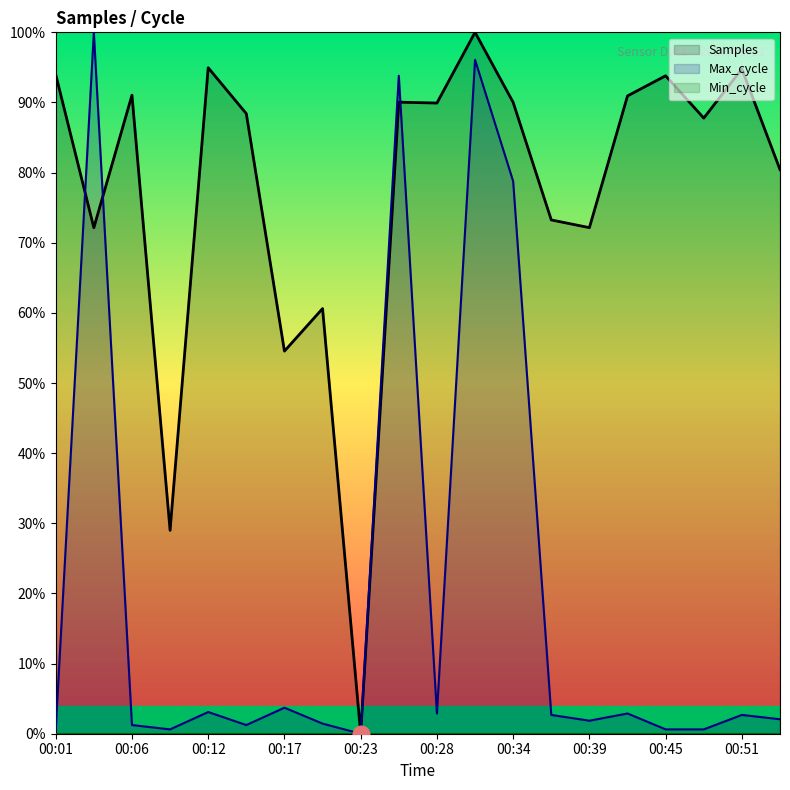

Where is the first local minimum for Max_cycle?

00:09